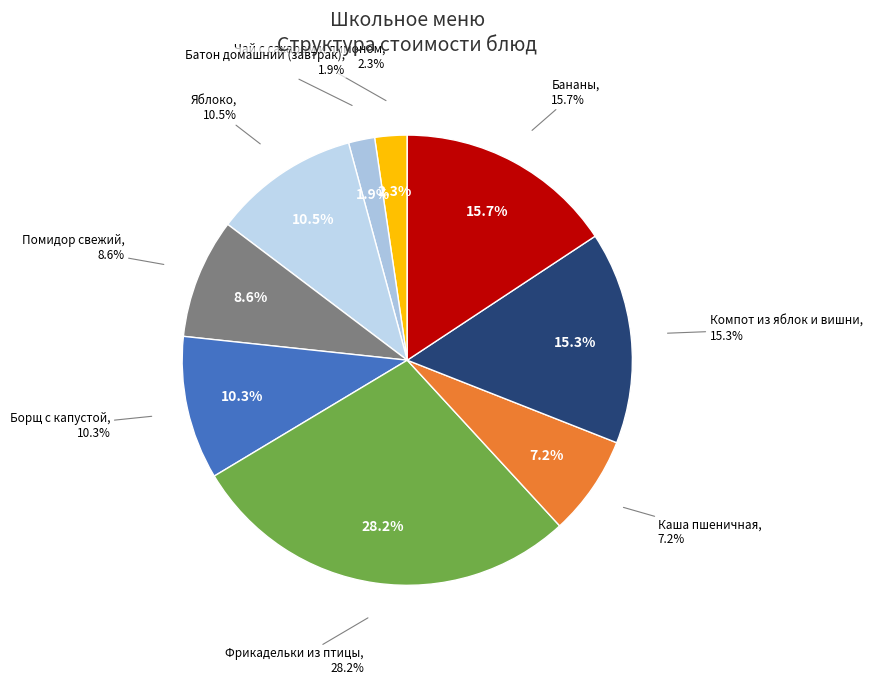

To the nearest percent, what portion does Батон домашний (завтрак) represent?

2%